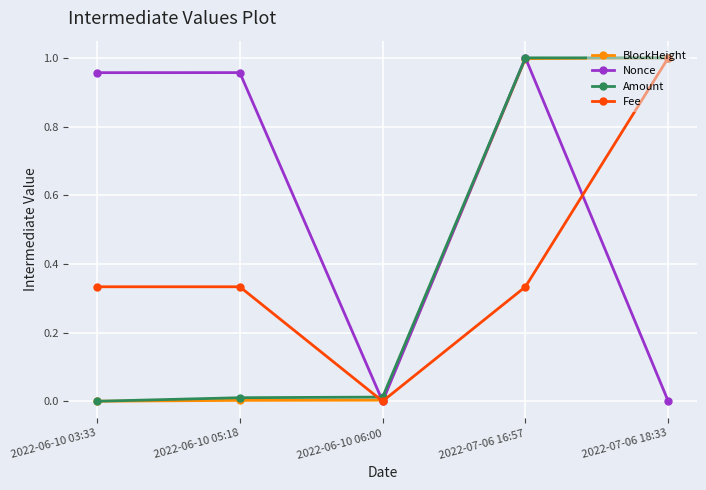

How many interior local valleys does the Fee series have?

1